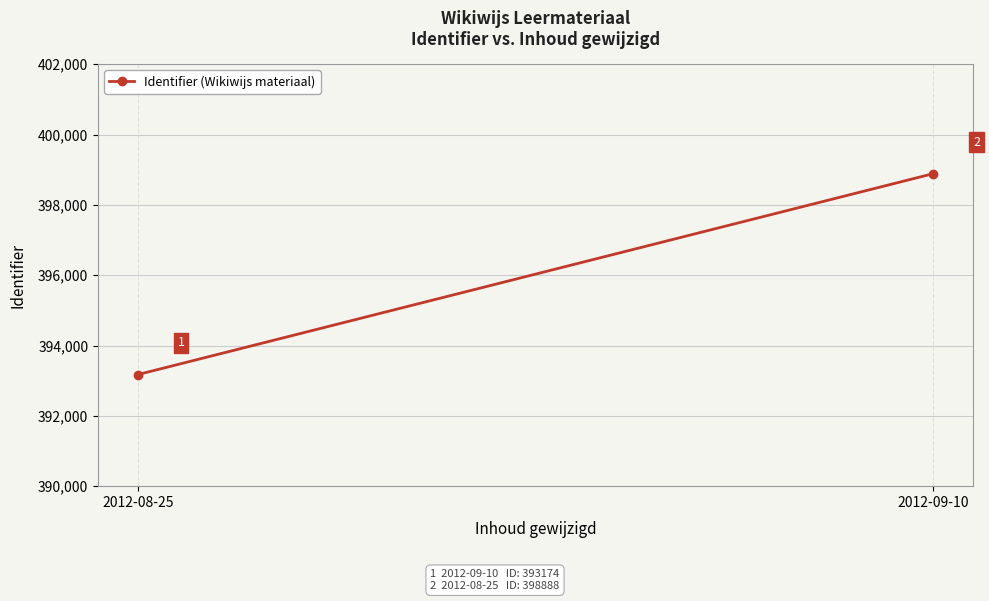

At which label is the value closest to 396031?

2012-08-25